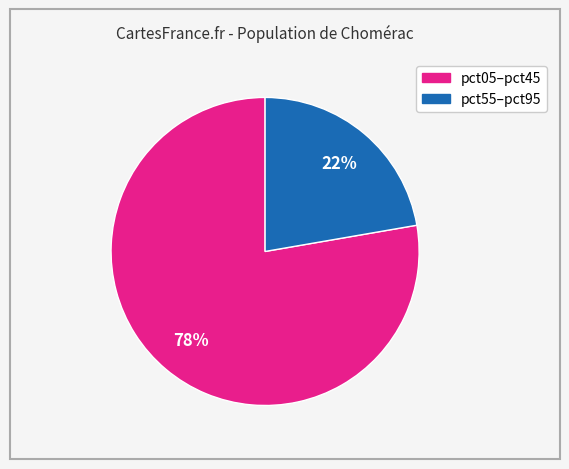

To the nearest percent, what is the average slice percentage?

50%